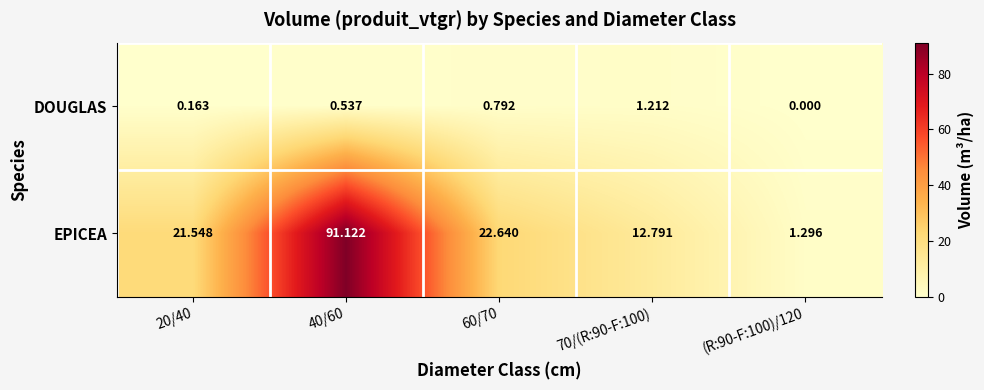

Rank the series by their average value, from lowest to highest.

DOUGLAS, EPICEA